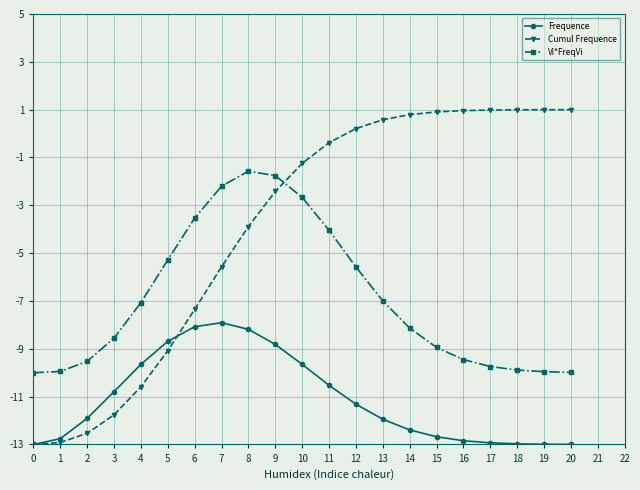

What is the minimum value shown in the chart?

-13.0